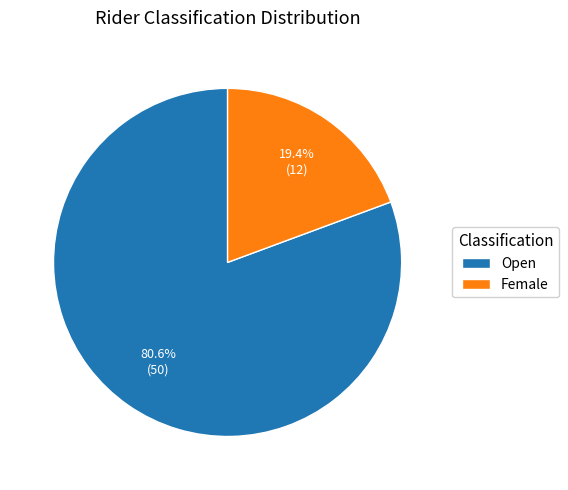

How many segments does this pie chart have?

2